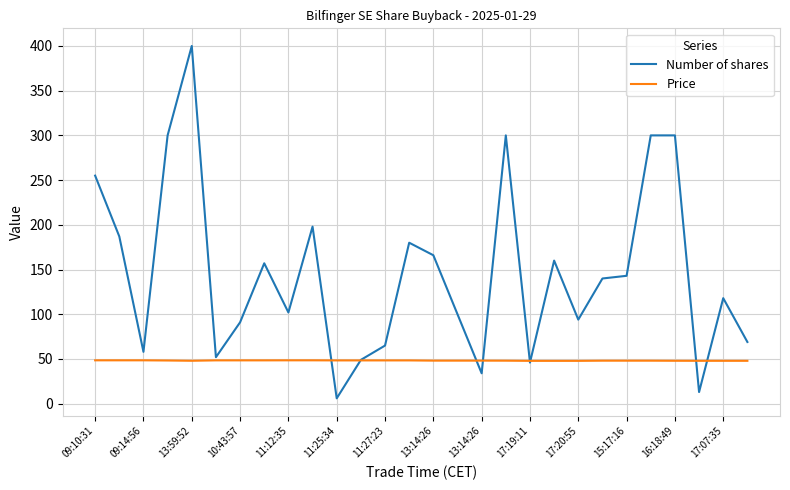

Which series has the largest total across all categories?

Number of shares